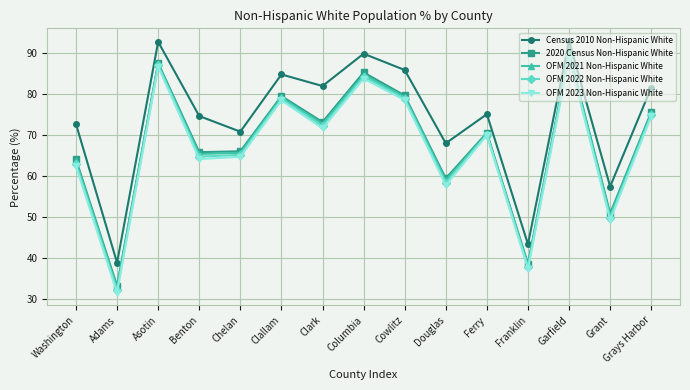

How many interior local valleys does the 2020 Census Non-Hispanic White series have?

6